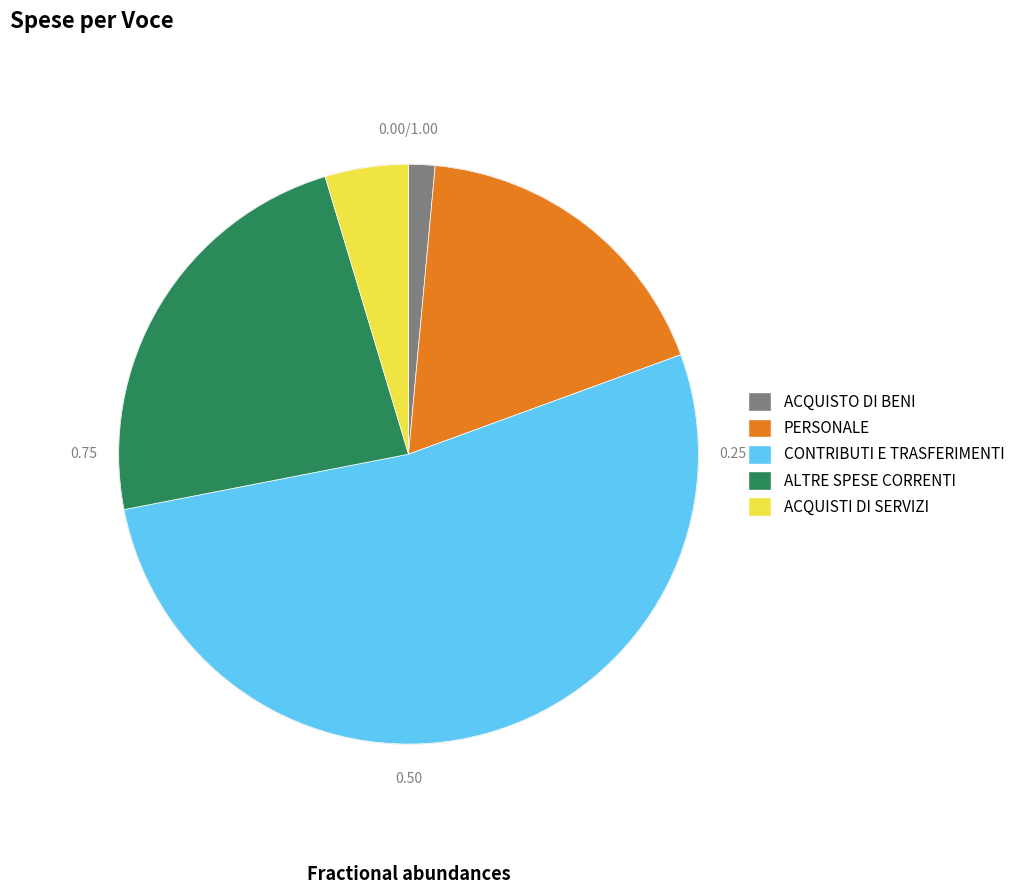

Which category has the biggest portion of the pie?

CONTRIBUTI E TRASFERIMENTI